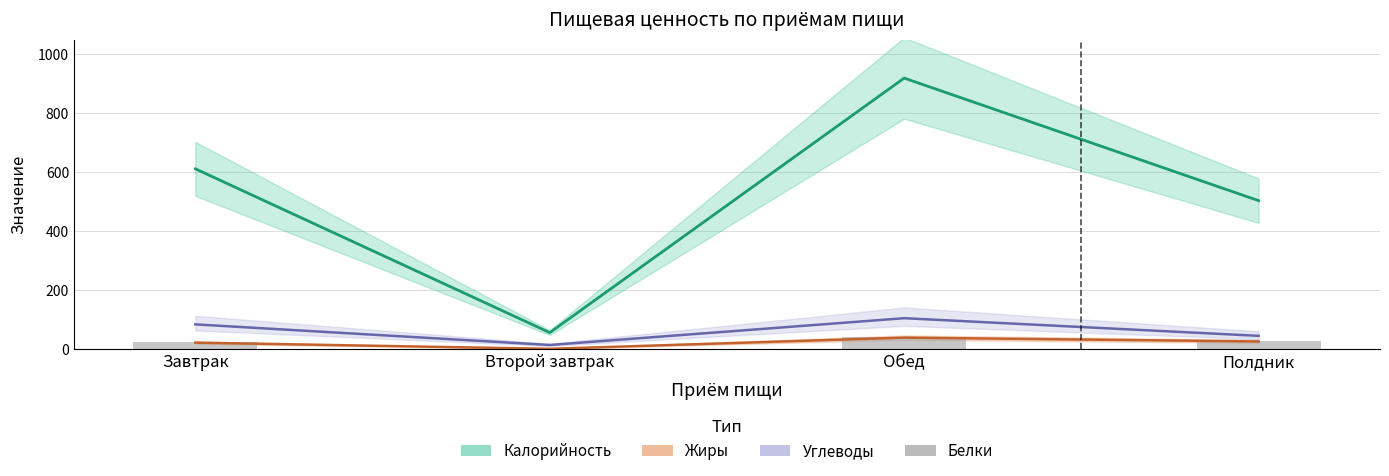

What is the highest value of the Калорийность series?

919